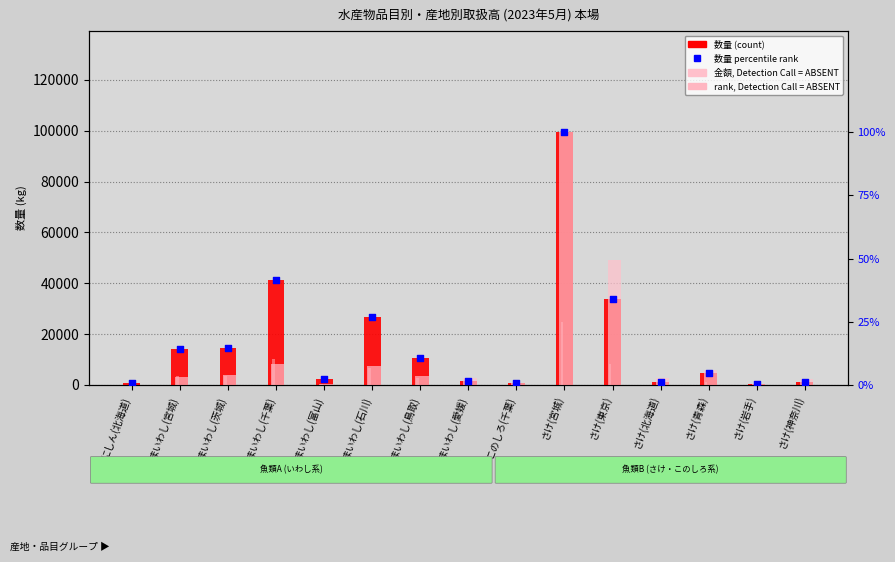

Is the value of 数量 percentile rank at さけ(東京) greater than the value of rank (Detection Call = ABSENT) at にしん(北海道)?

Yes